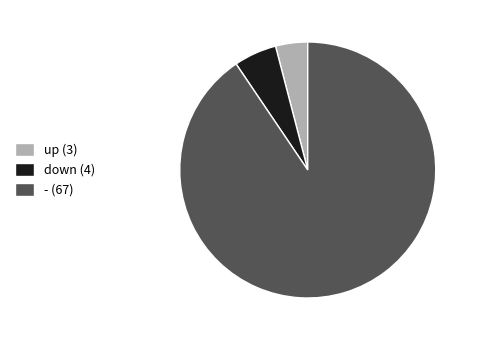

Which category has the biggest portion of the pie?

-